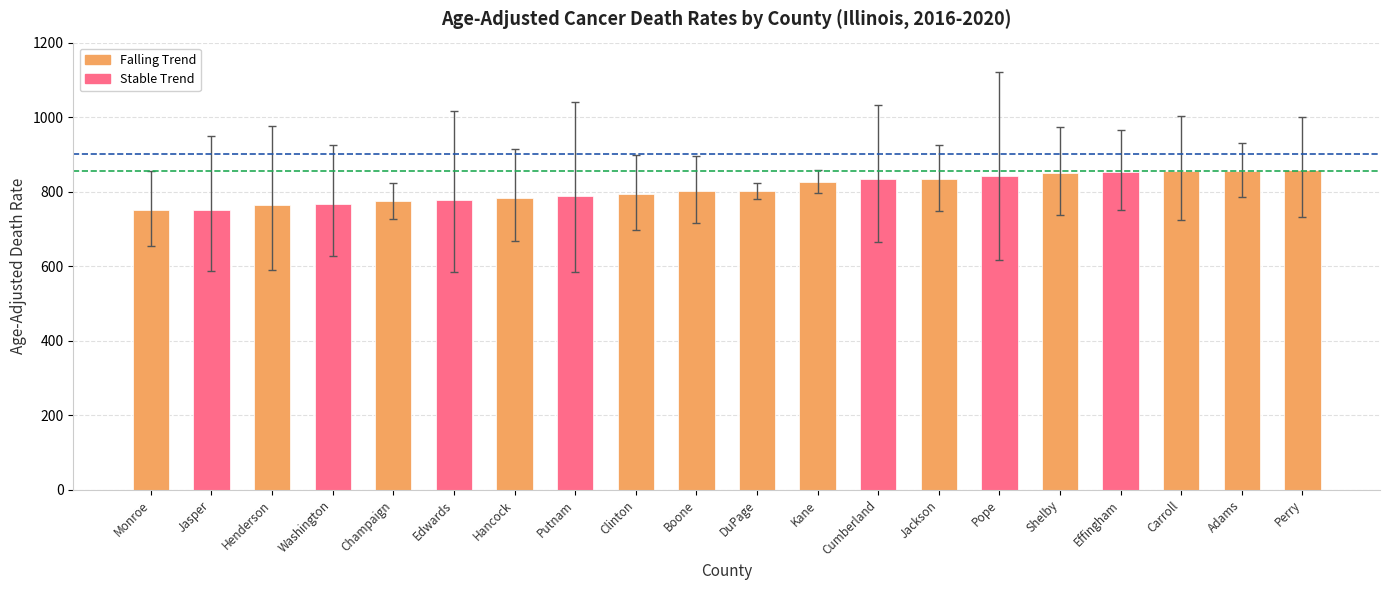

What position from the left is Monroe?

1